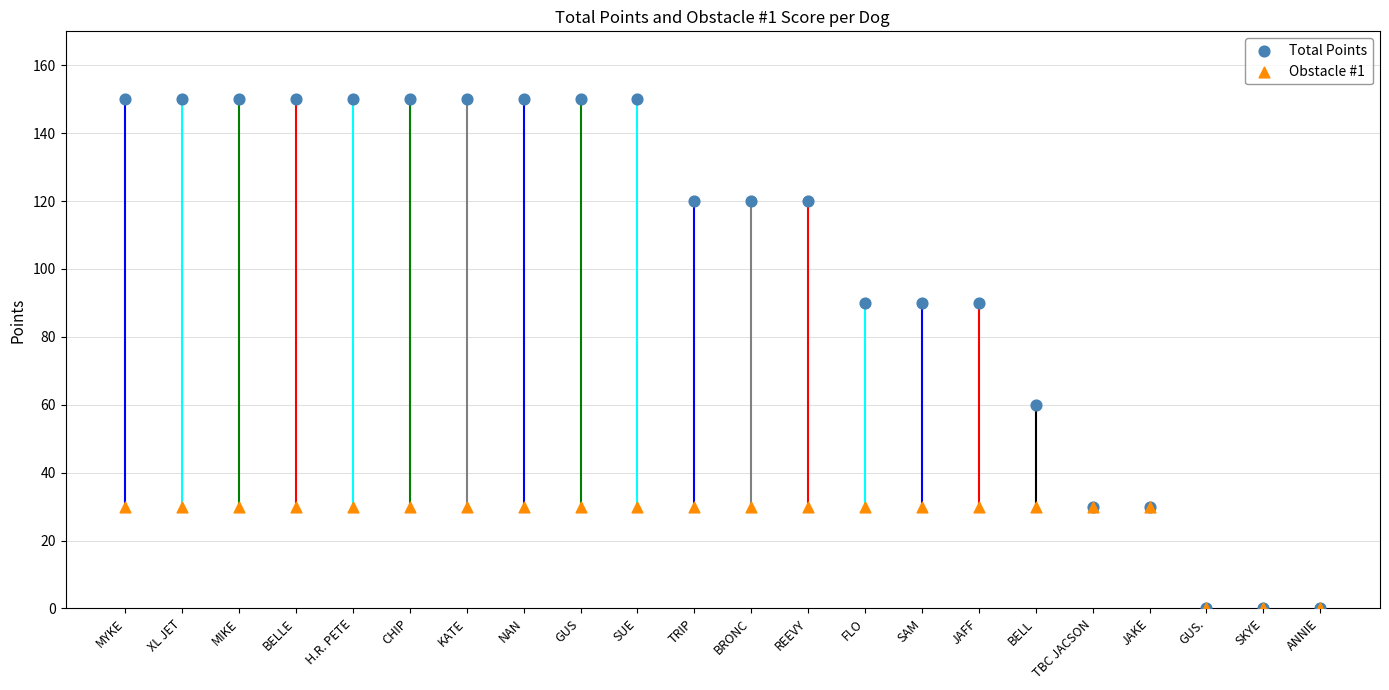

What are all the series names shown in the legend?

Total Points, Obstacle #1